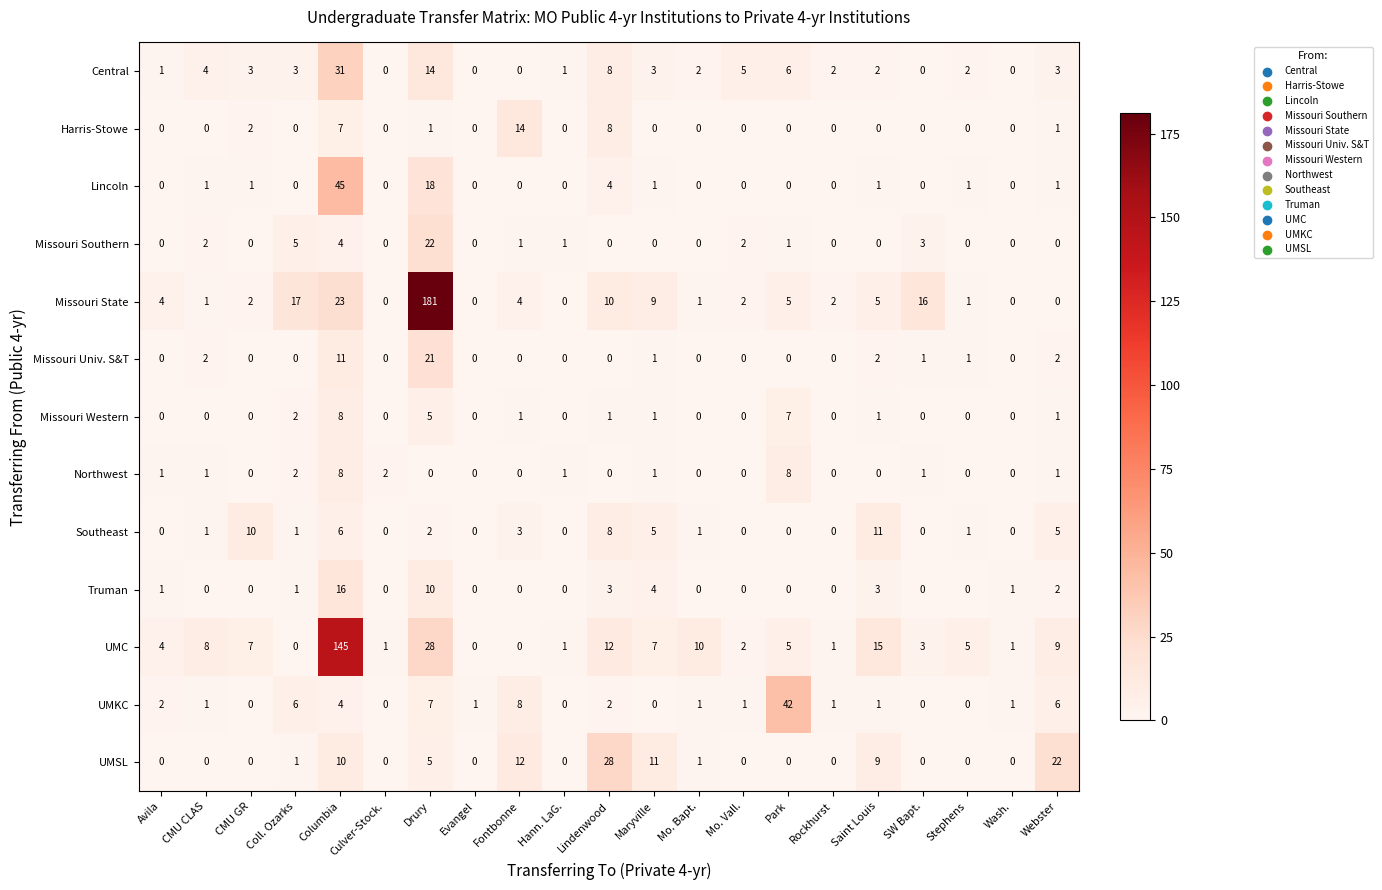

The value of Truman at Hann. LaG. is 0. True or false?

True